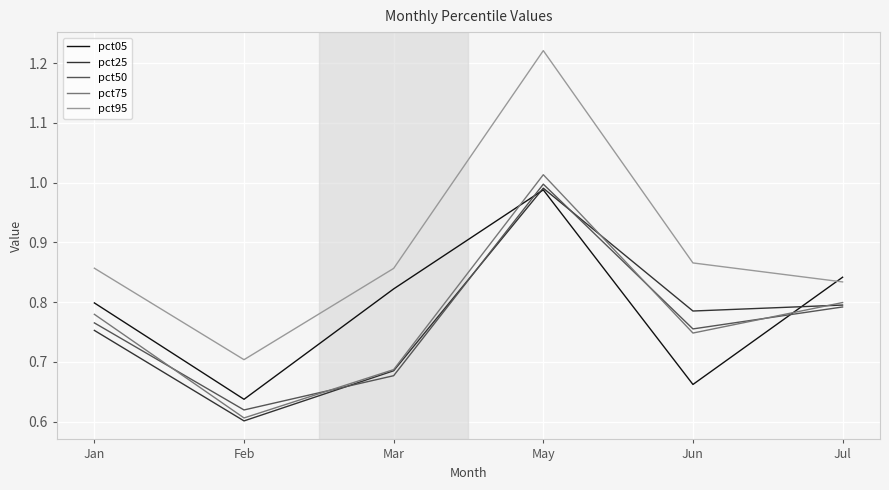

What is the sum of all pct95 values?

5.3